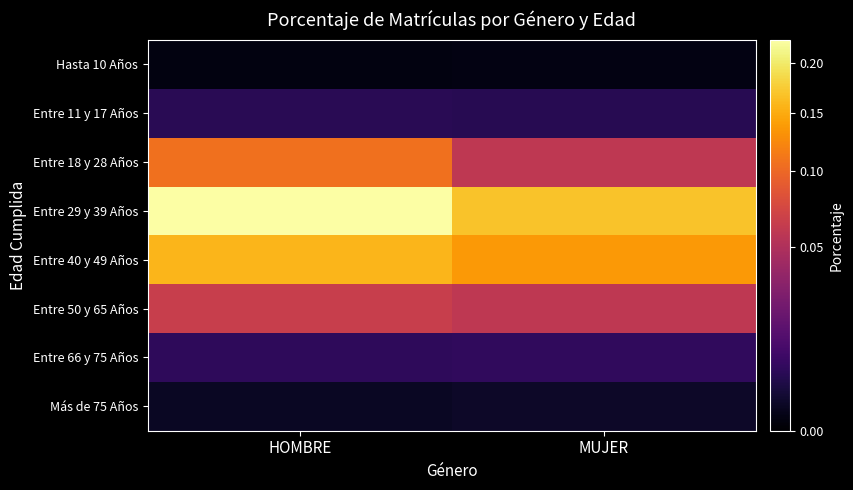

What is the difference between the highest and lowest values at MUJER?

0.2